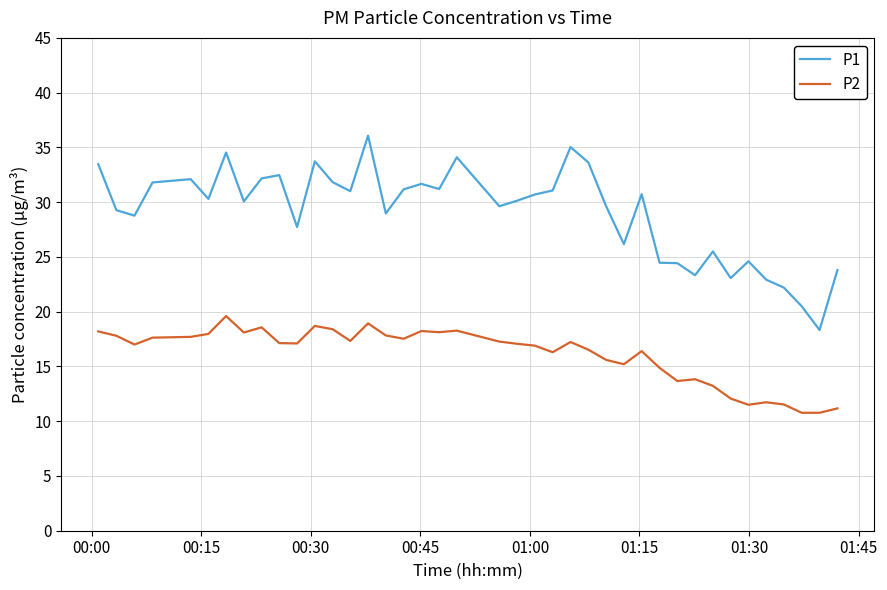

What is the smallest value displayed?

10.8